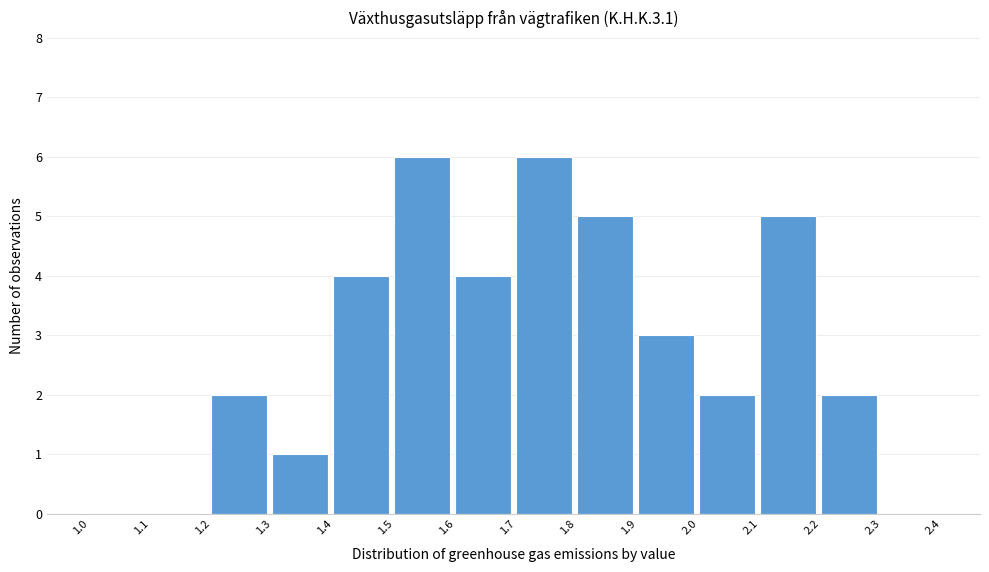

How tall is the bar that spans 1.3 to 1.4 on the x-axis? The values are not printed on the chart, so give them approximately, as read against the axis.

1